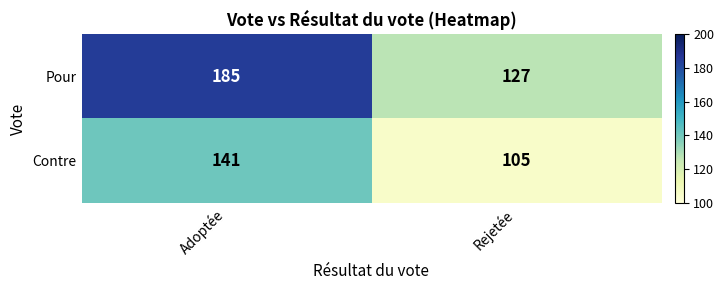

True or false: Pour has a value of 43 at Adoptée.

False